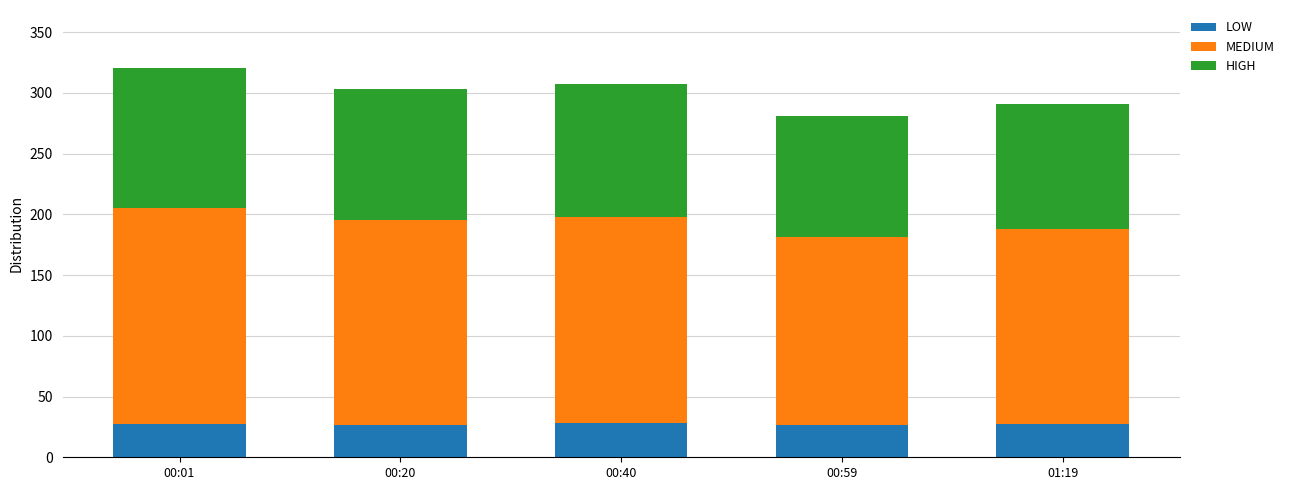

The value of LOW at 00:20 is 26.8. True or false?

True